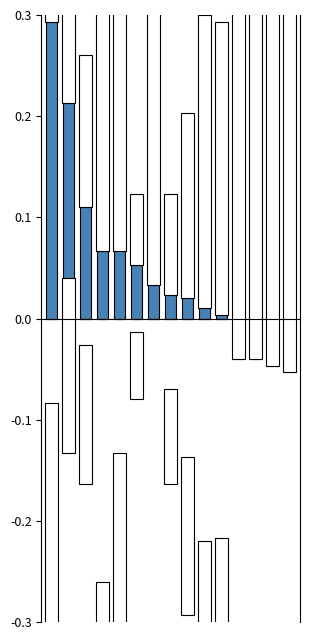

What is the difference between the second highest and second lowest values in the Below mean series?

1.4